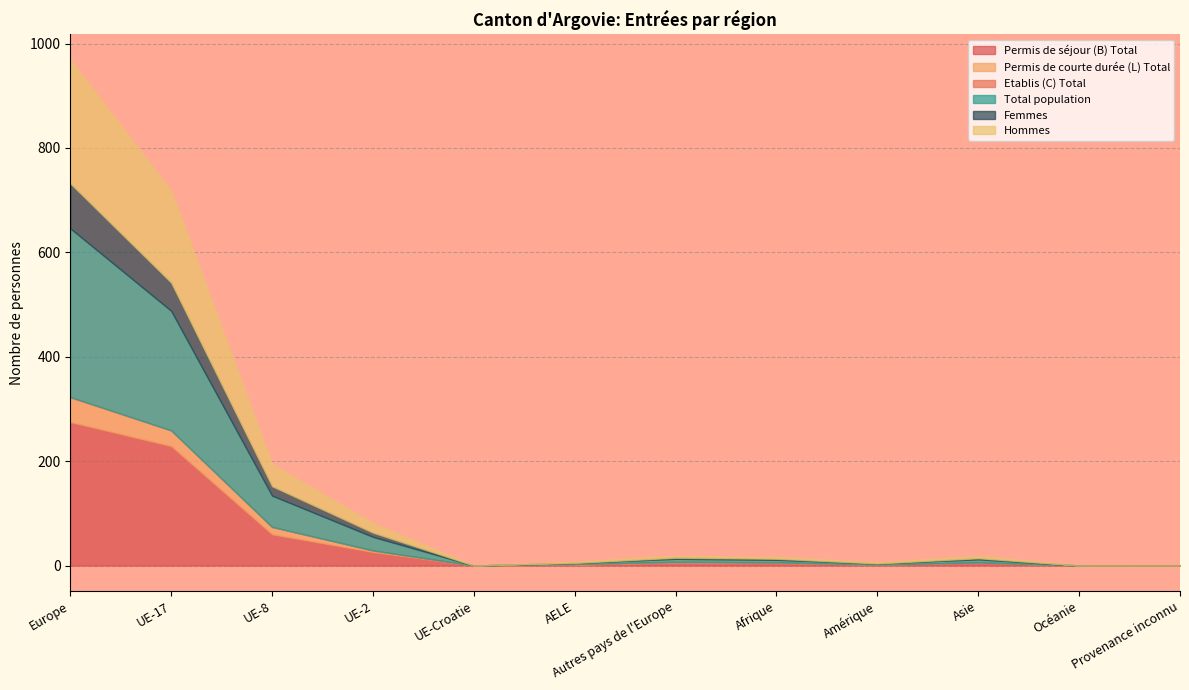

Reading left to right, extract all data points from this chart.

Permis de séjour (B) Total: 275	229	60	26	0	2	6	5	2	6	0	0
Permis de courte durée (L) Total: 47	30	14	3	0	0	1	1	0	0	0	0
Etablis (C) Total: 1	0	0	0	0	1	0	0	0	0	0	0
Total population: 323	229	60	26	0	2	6	5	2	6	0	0
Femmes: 86	54	18	8	0	0	2	2	0	2	0	0
Hommes: 237	175	42	18	0	2	4	3	2	4	0	0